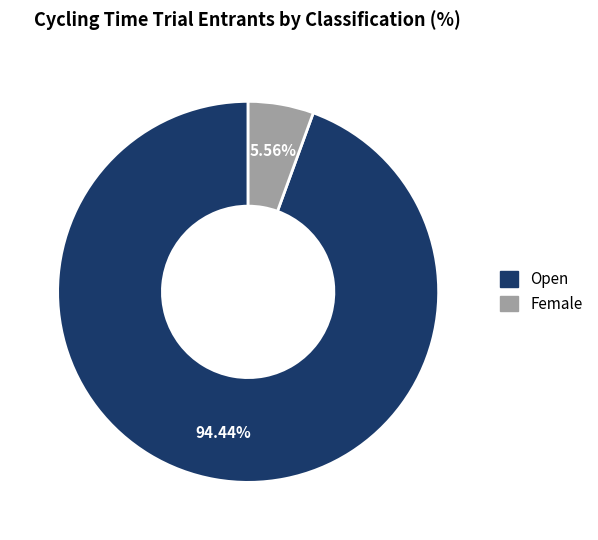

How many slices are in this pie chart?

2